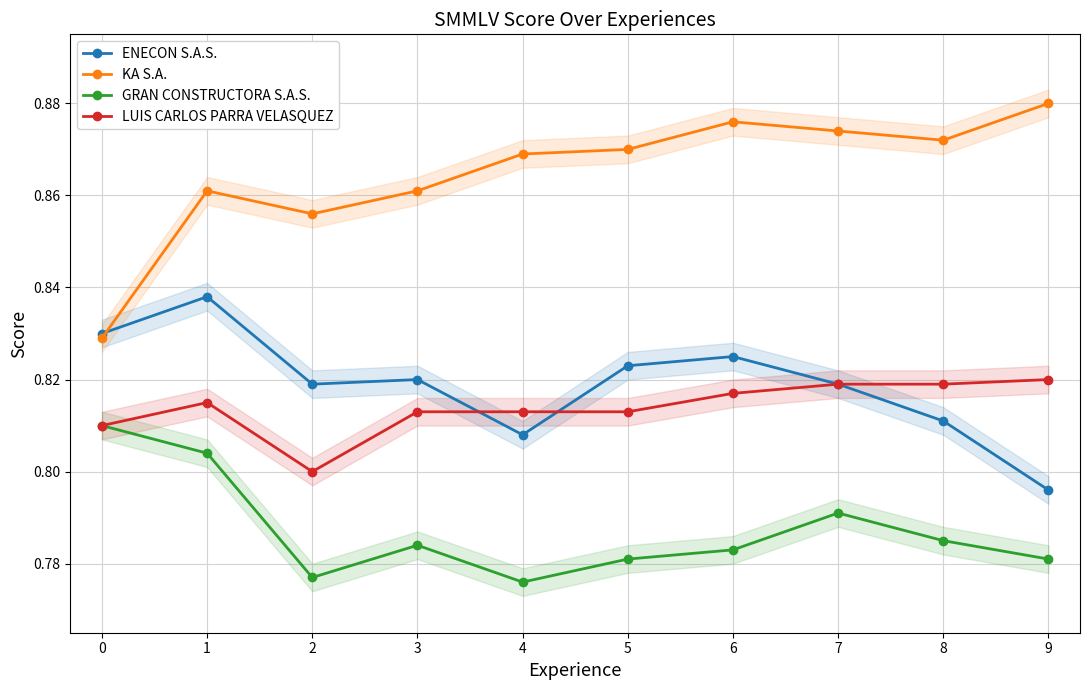

What is the difference between the highest and lowest values at 3?

0.1